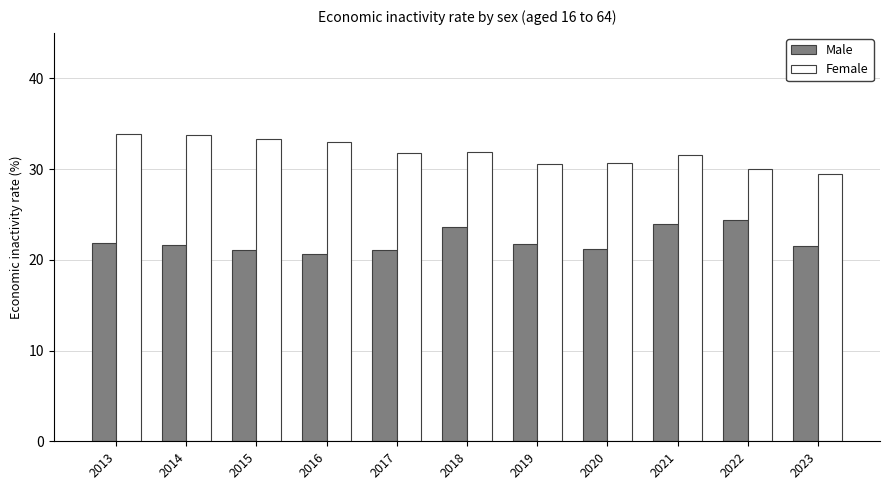

The value of Female at 2018 is 31.9. True or false?

True